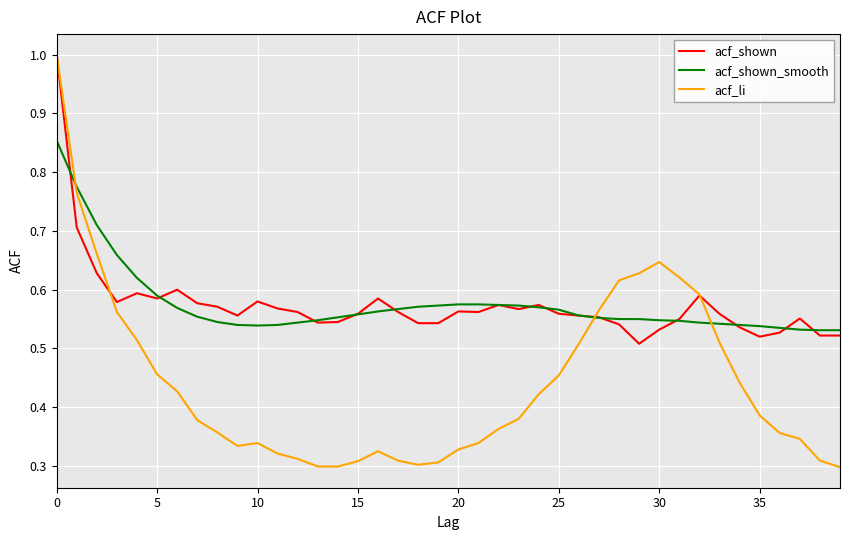

In acf_li, how many points are higher than both neighbors (excluding endpoints)?

3